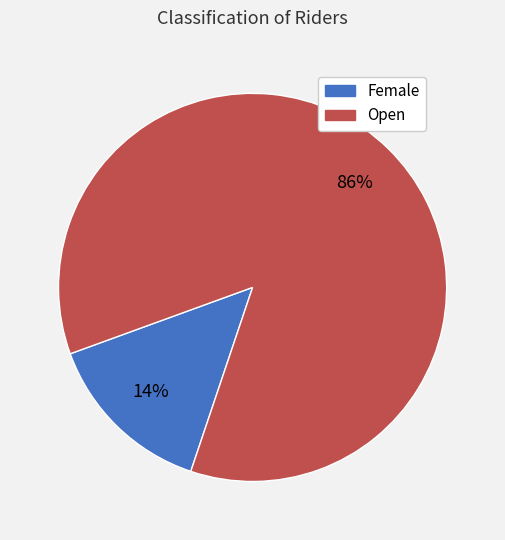

To the nearest percent, what percentage of the pie is Female?

14%